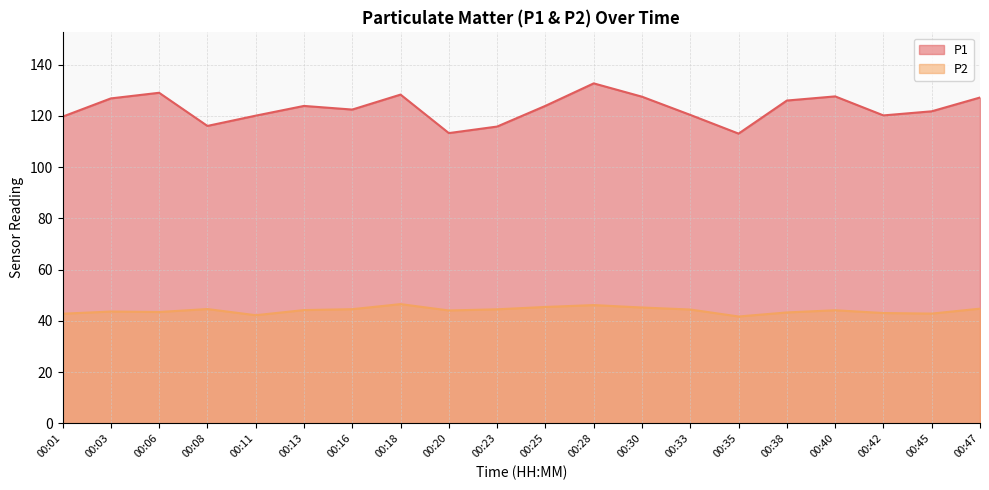

The value of P1 at 00:16 is 122.4. True or false?

True